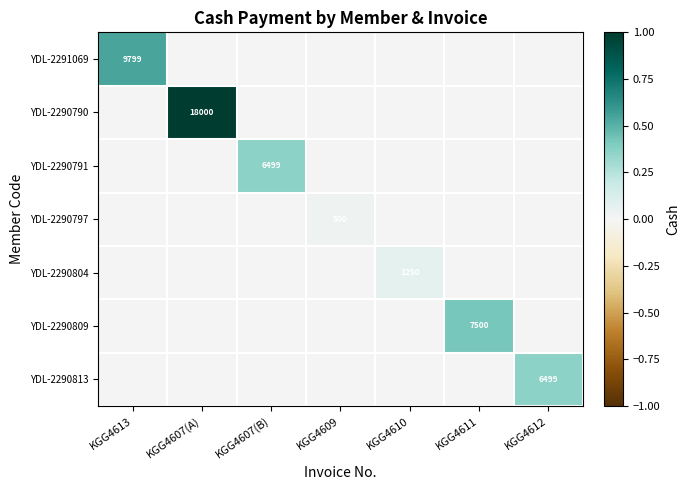

Is it true that YDL-2290813 equals 9956 at KGG4612?

False